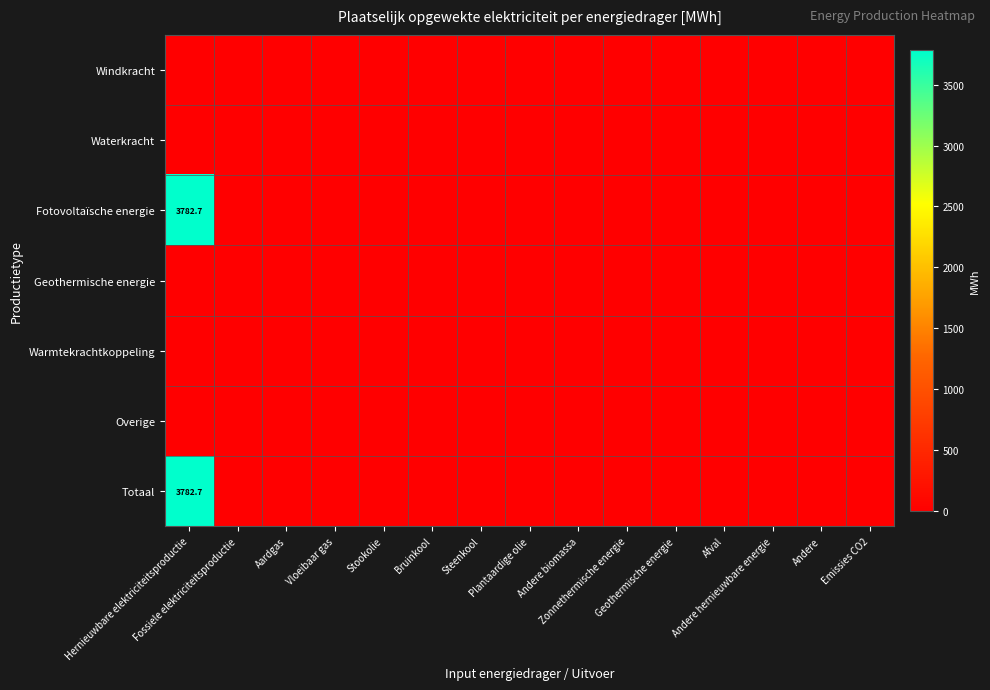

List the labels in order of Windkracht value, largest first.

Hernieuwbare elektriciteitsproductie, Fossiele elektriciteitsproductie, Aardgas, Vloeibaar gas, Stookolie, Bruinkool, Steenkool, Plantaardige olie, Andere biomassa, Zonnethermische energie, Geothermische energie, Afval, Andere hernieuwbare energie, Andere, Emissies CO2